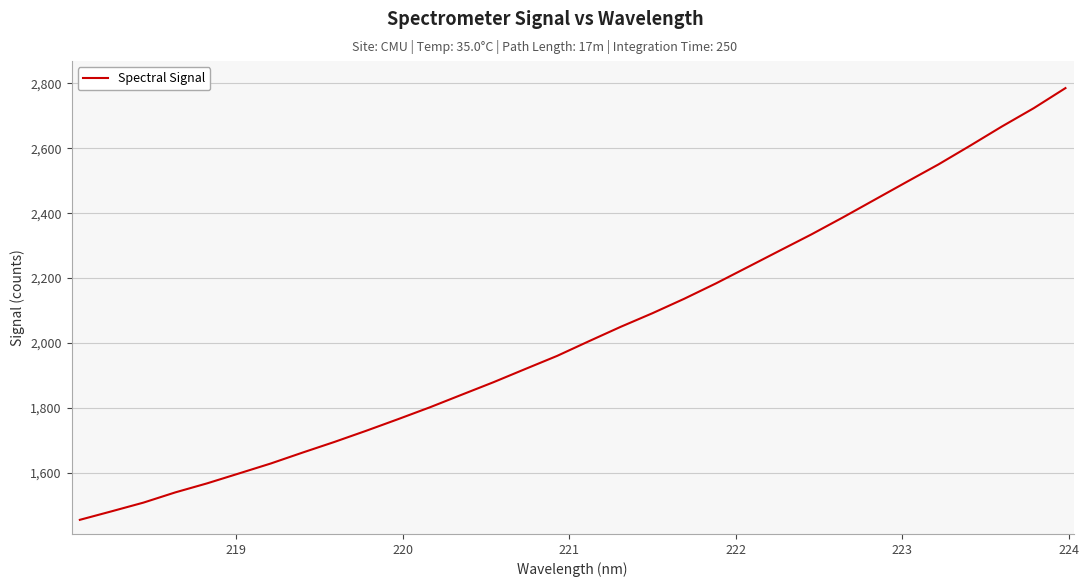

What is the smallest value displayed?

1454.2